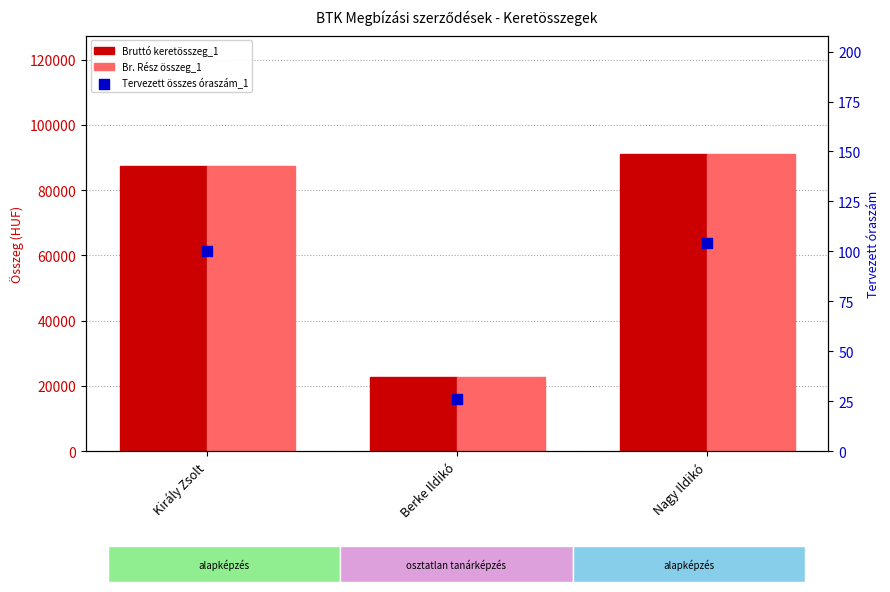

Which series reaches the minimum Y coordinate?

Tervezett összes óraszám_1